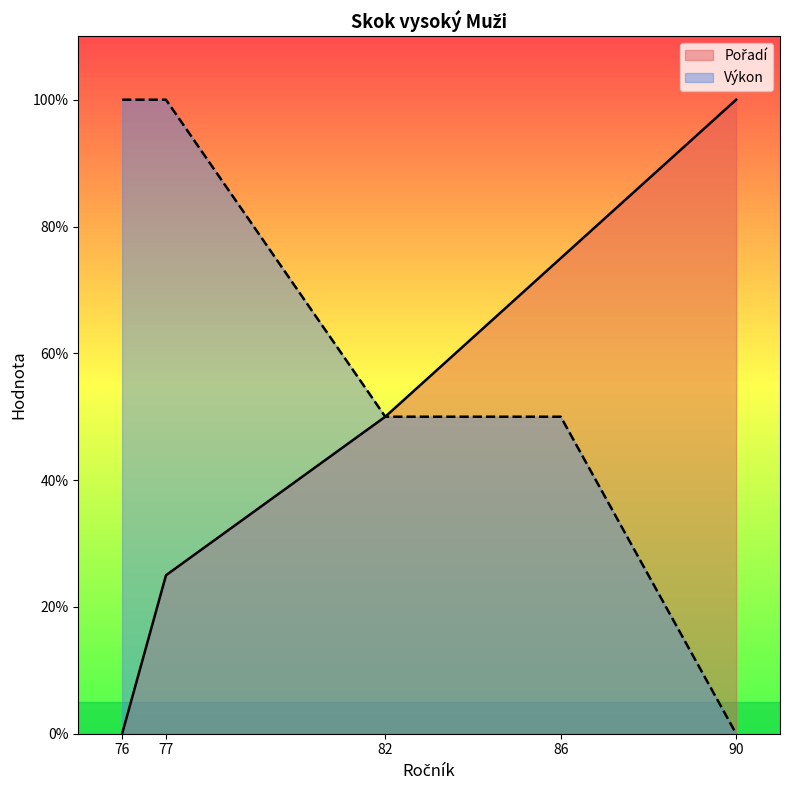

Is it true that Pořadí equals 0.7 at 86?

True